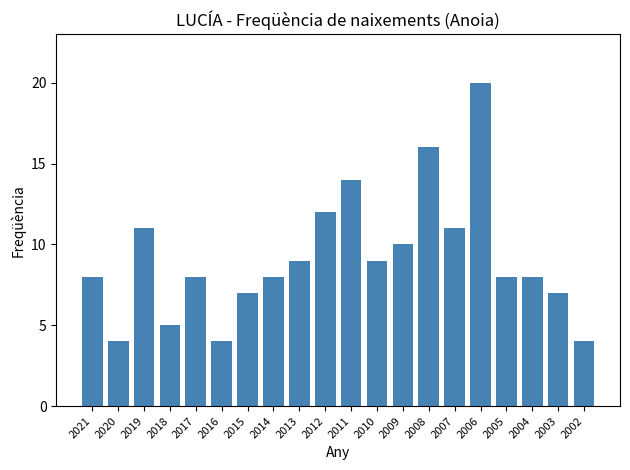

The value at 2010 is 9. True or false?

True